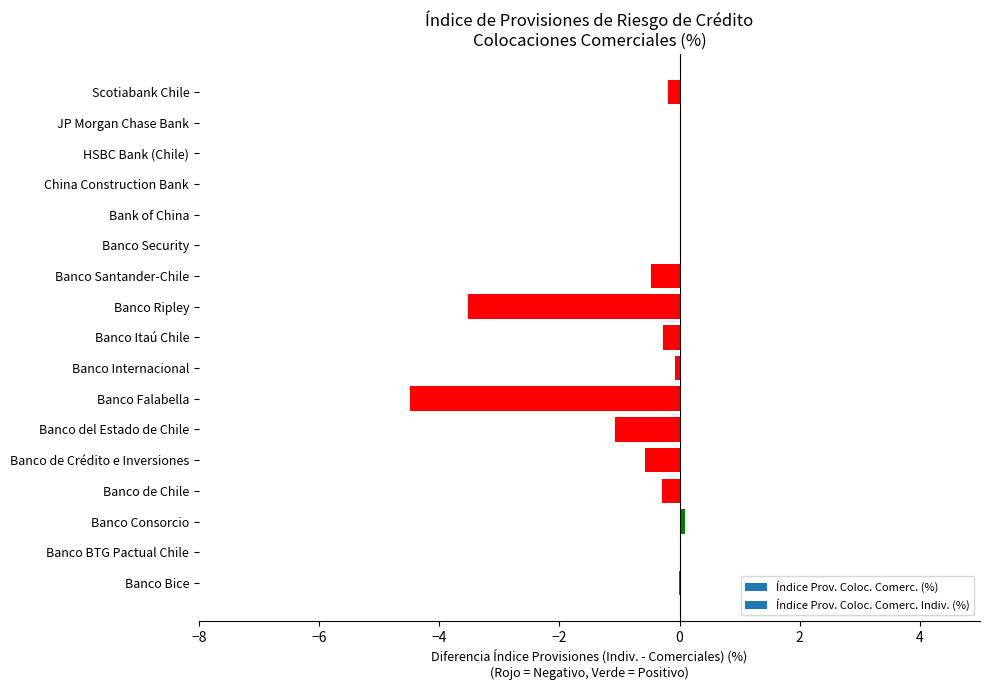

Where is the data nearest to the value -2?

Banco del Estado de Chile